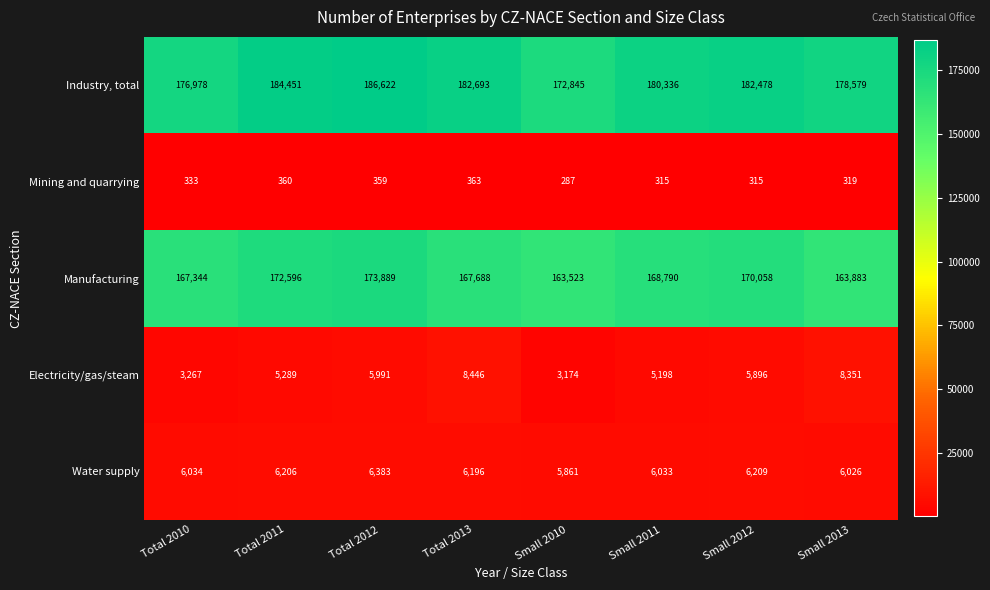

Which series has the largest total across all categories?

Industry, total